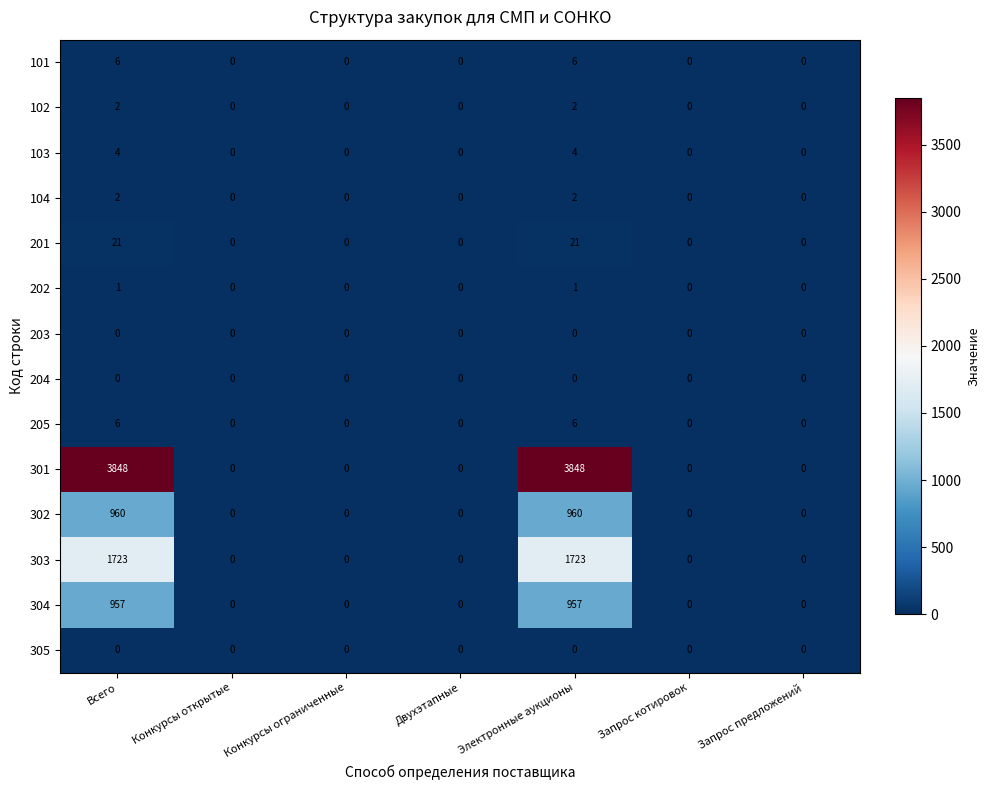

Count the number of categories in the chart.

7